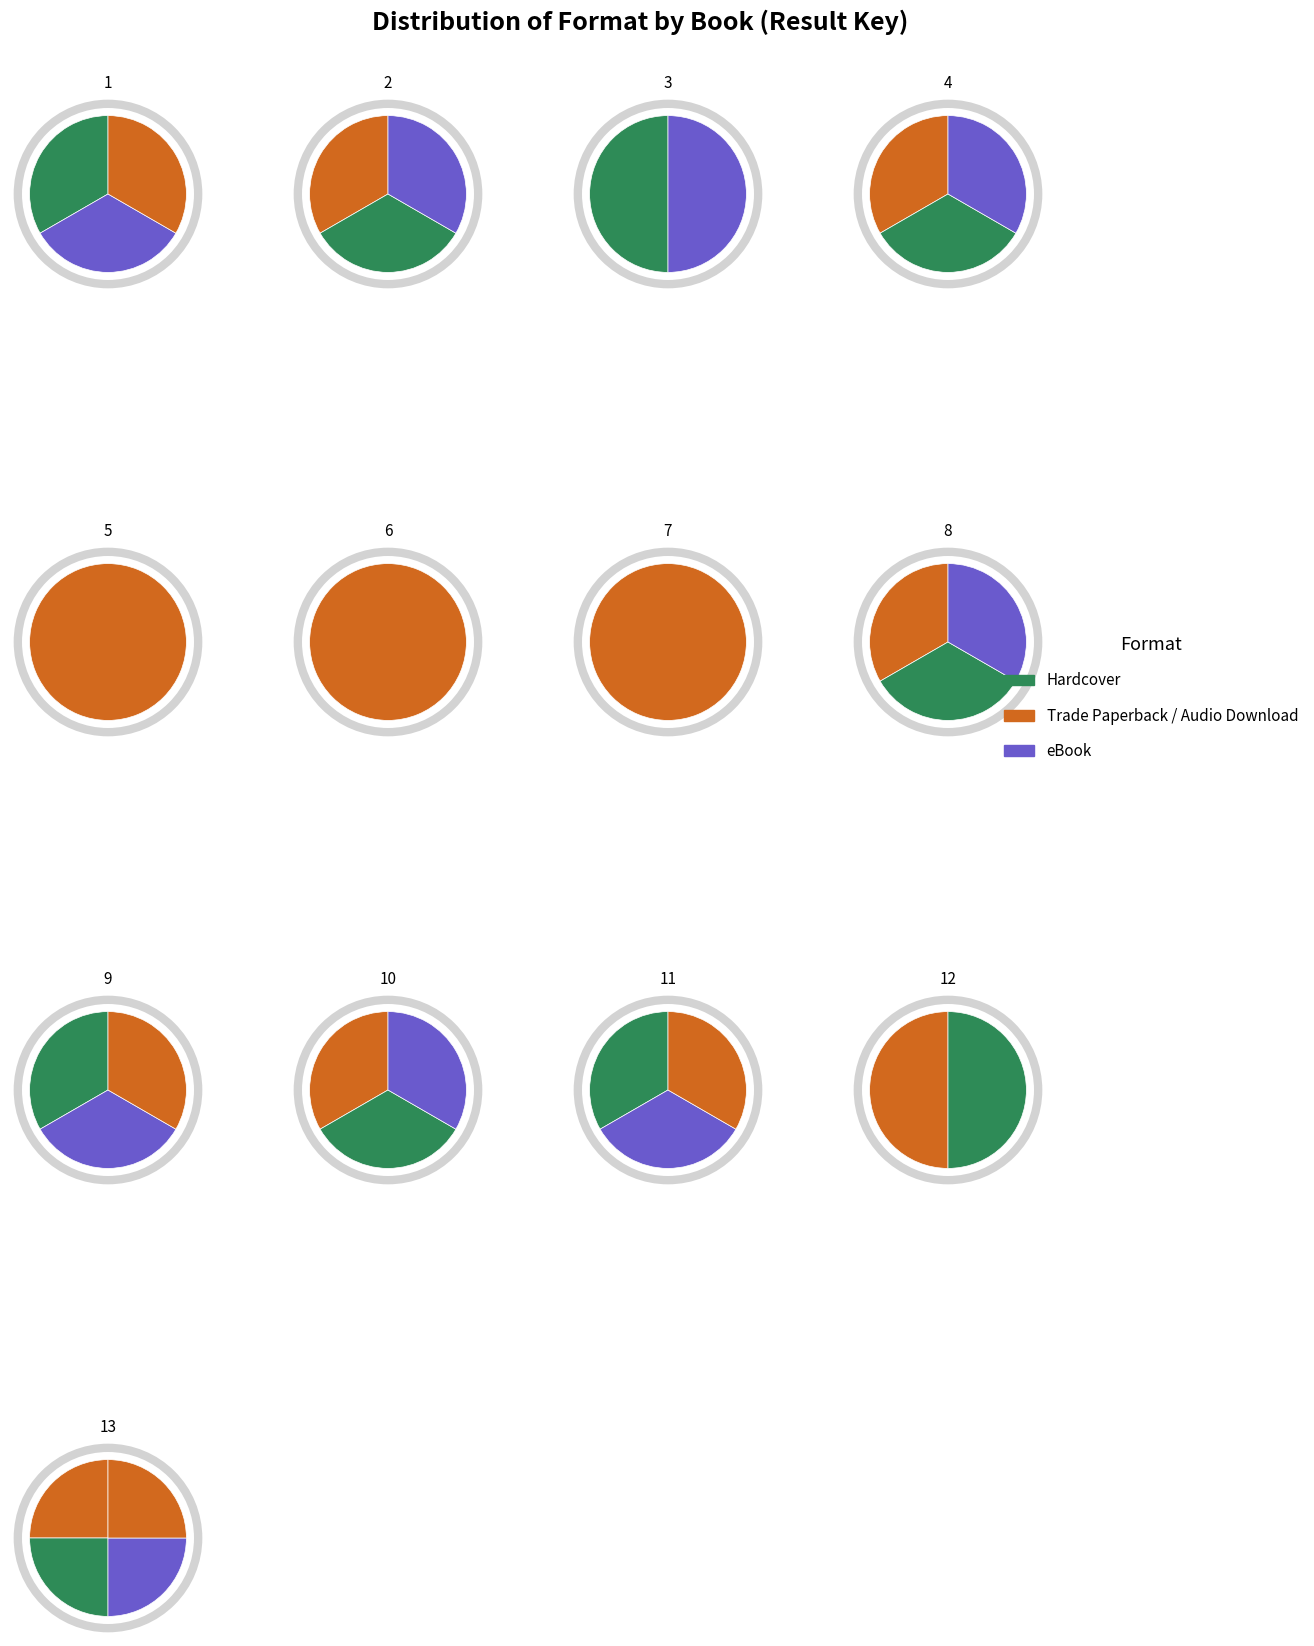

Is it true that 4 is 1% of the pie?

False